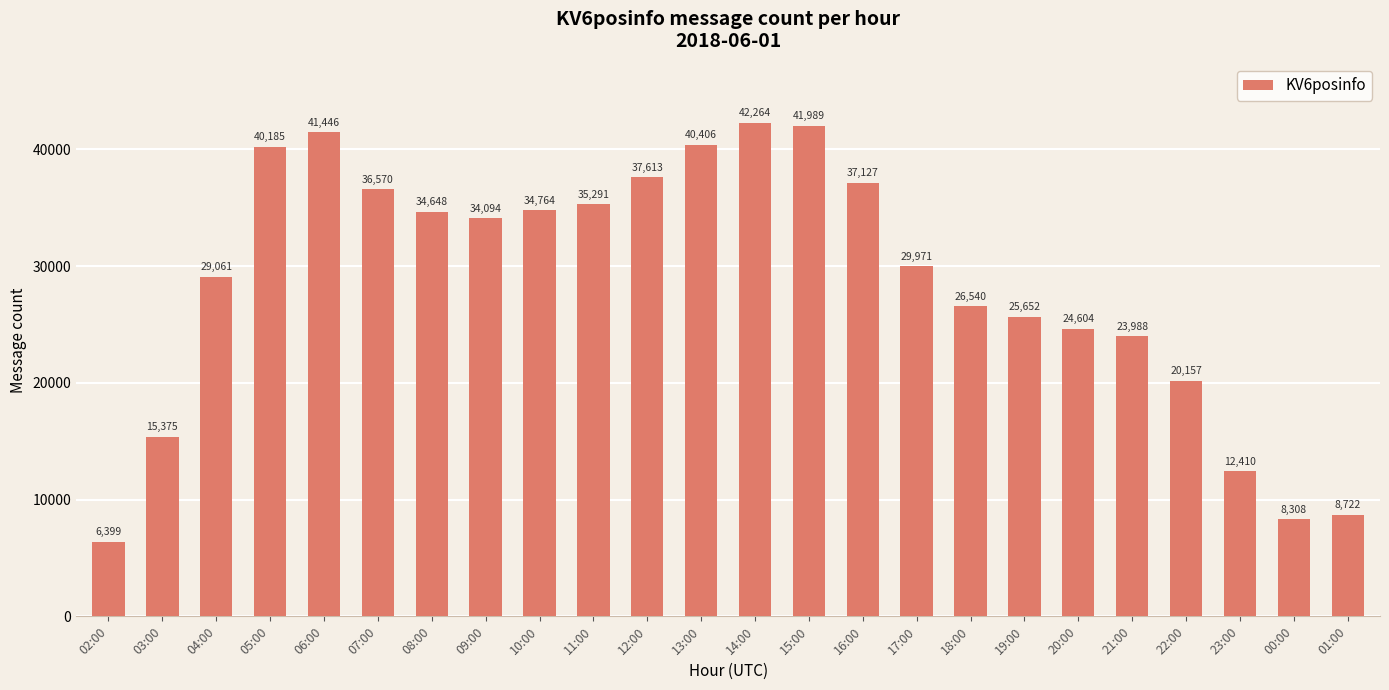

List the labels in order of value, largest first.

14:00, 15:00, 06:00, 13:00, 05:00, 12:00, 16:00, 07:00, 11:00, 10:00, 08:00, 09:00, 17:00, 04:00, 18:00, 19:00, 20:00, 21:00, 22:00, 03:00, 23:00, 01:00, 00:00, 02:00